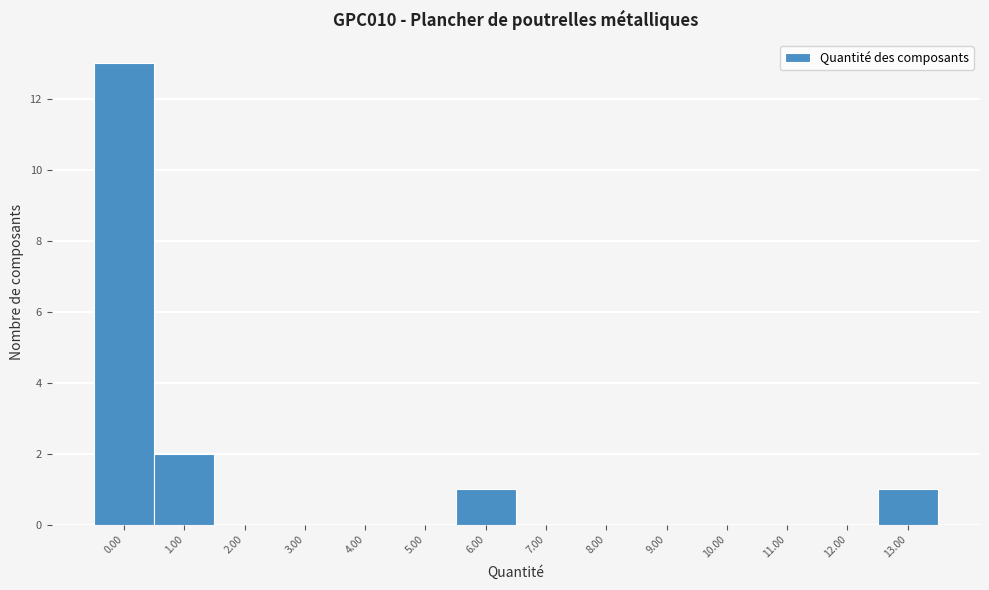

Reading left to right, extract all data points from this chart.

0.00=13	1.00=2	2.00=0	3.00=0	4.00=0	5.00=0	6.00=1	7.00=0	8.00=0	9.00=0	10.00=0	11.00=0	12.00=0	13.00=1